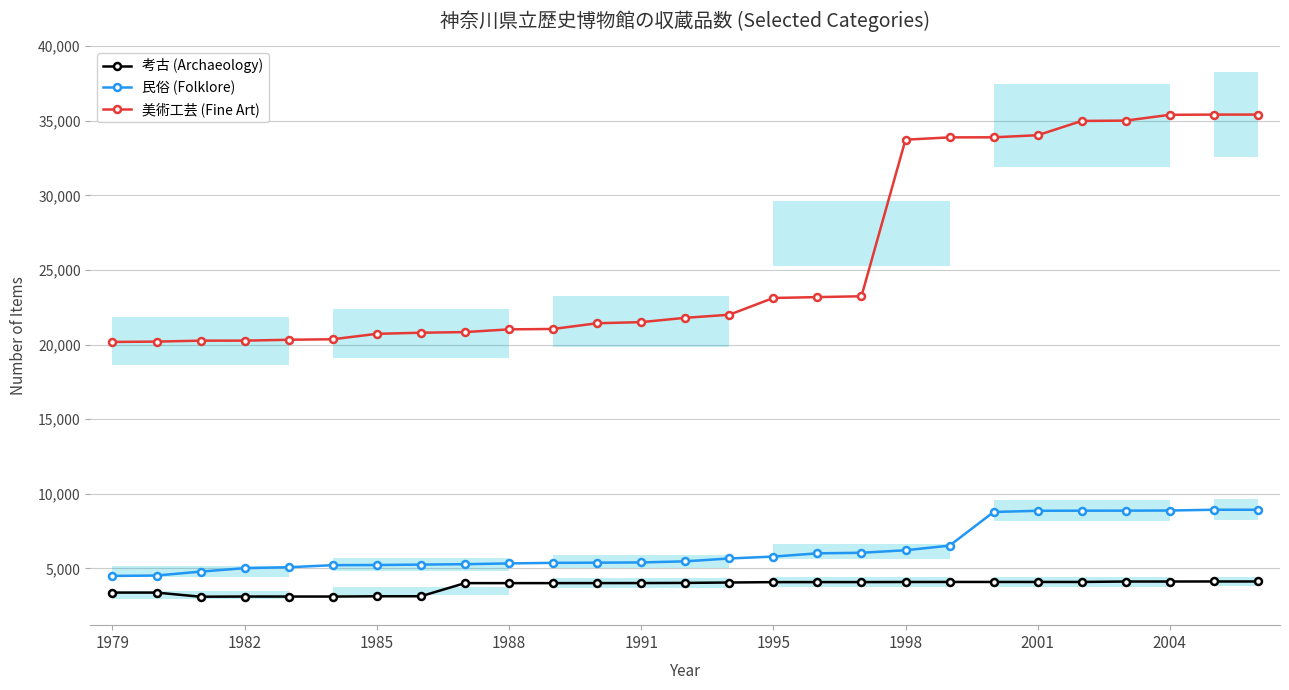

True or false: 美術工芸 (Fine Art) and 民俗 (Folklore) cross at least once.

False